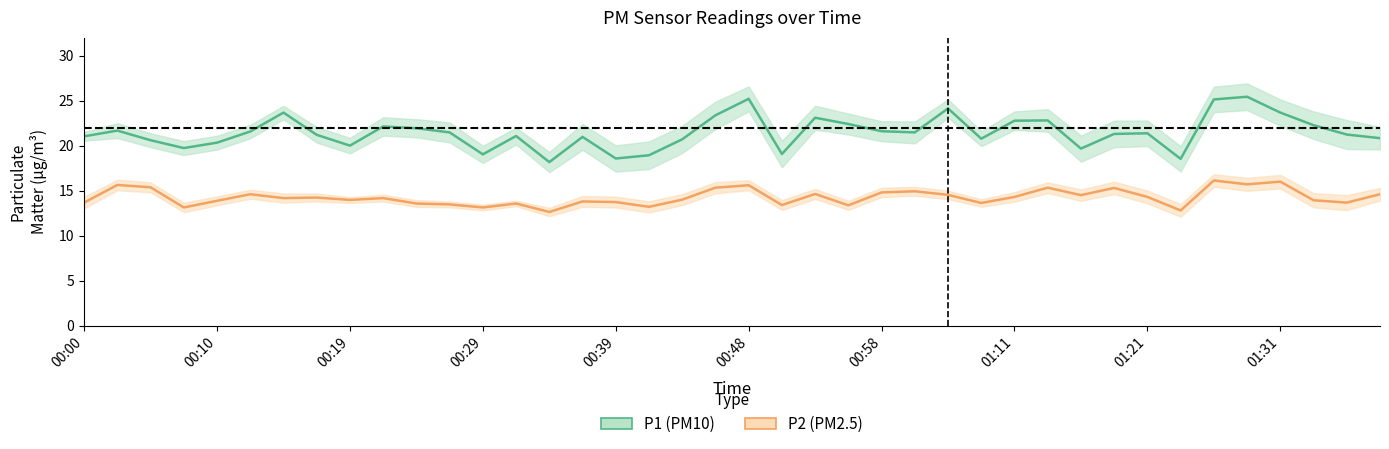

What is the spread (max minus min) of values at 00:48?

9.6